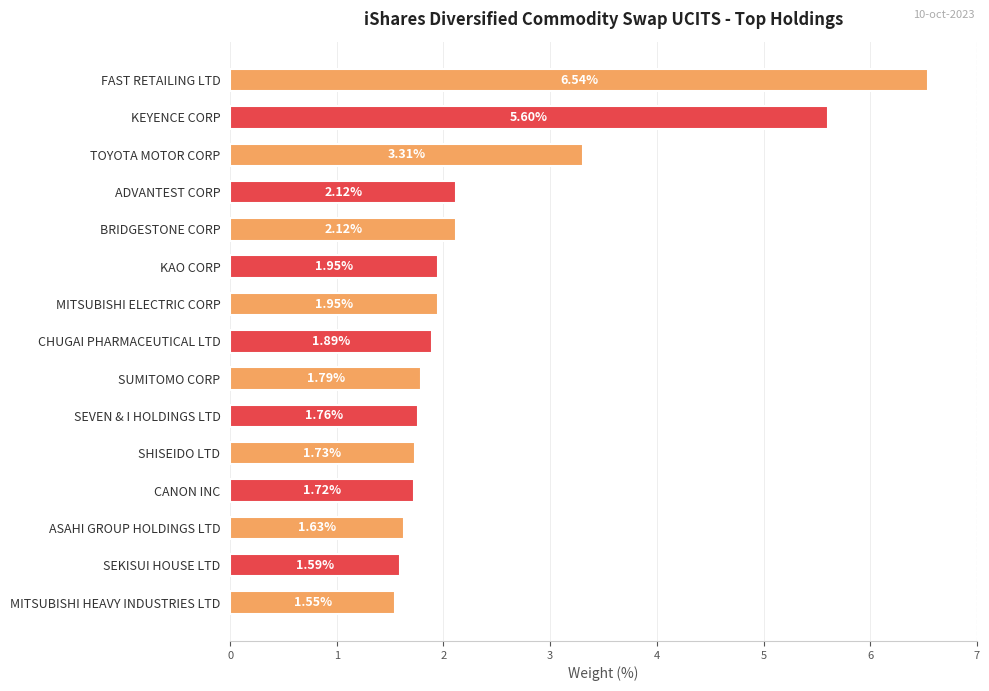

What is the label of the 9th bar from the top?

SUMITOMO CORP